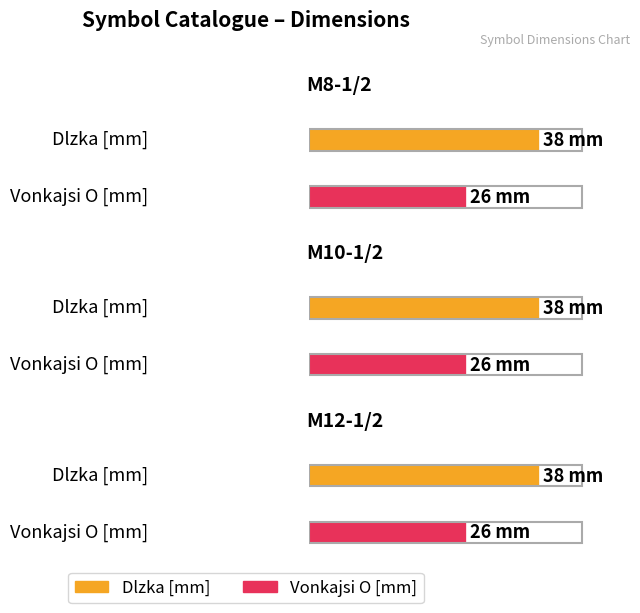

Reading right to left, extract all data points from this chart.

Dlzka [mm]: M12-1/2=38	M10-1/2=38	M8-1/2=38
Vonkajsi O [mm]: M12-1/2=26	M10-1/2=26	M8-1/2=26